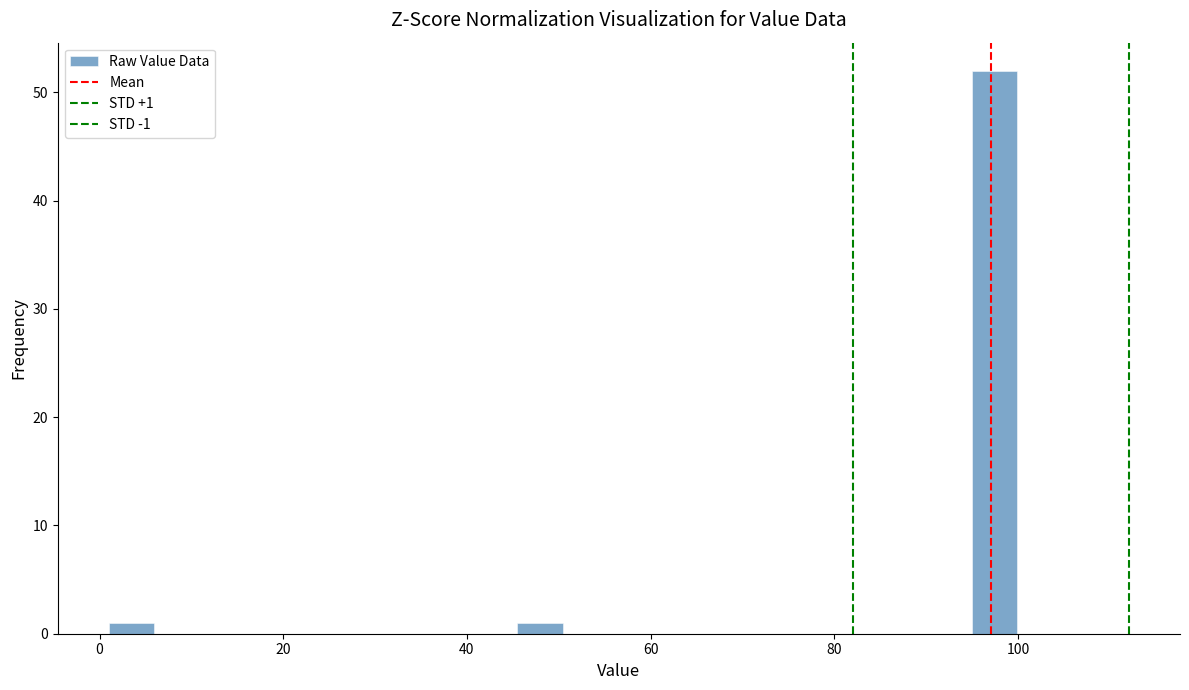

Read against the x-axis, roughly where is the centre of the tallest bar?

98